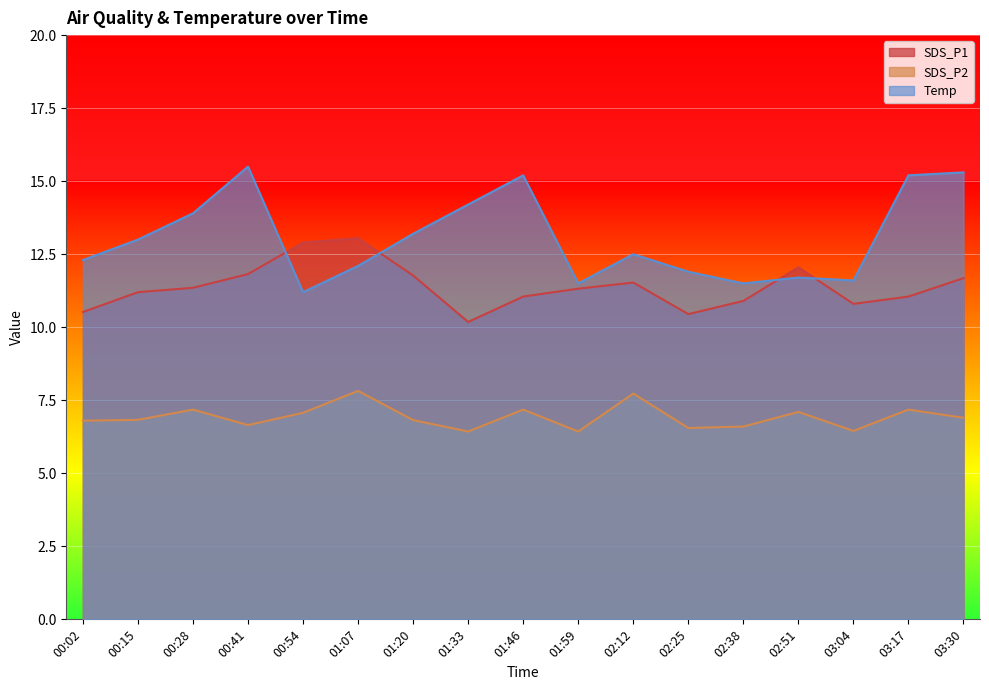

At 02:38, list the series in order from largest to smallest.

Temp, SDS_P1, SDS_P2